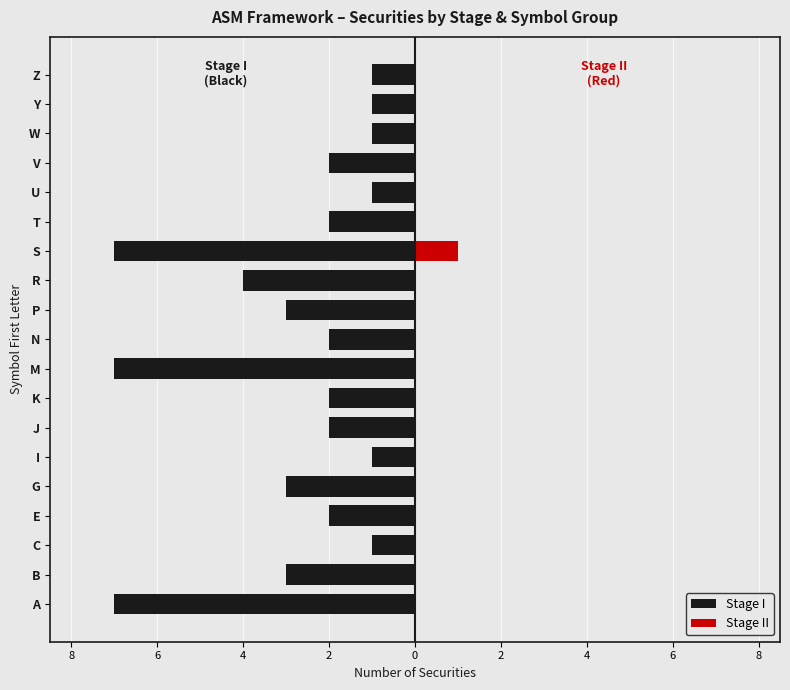

Is it true that Stage II equals 0 at Z?

True